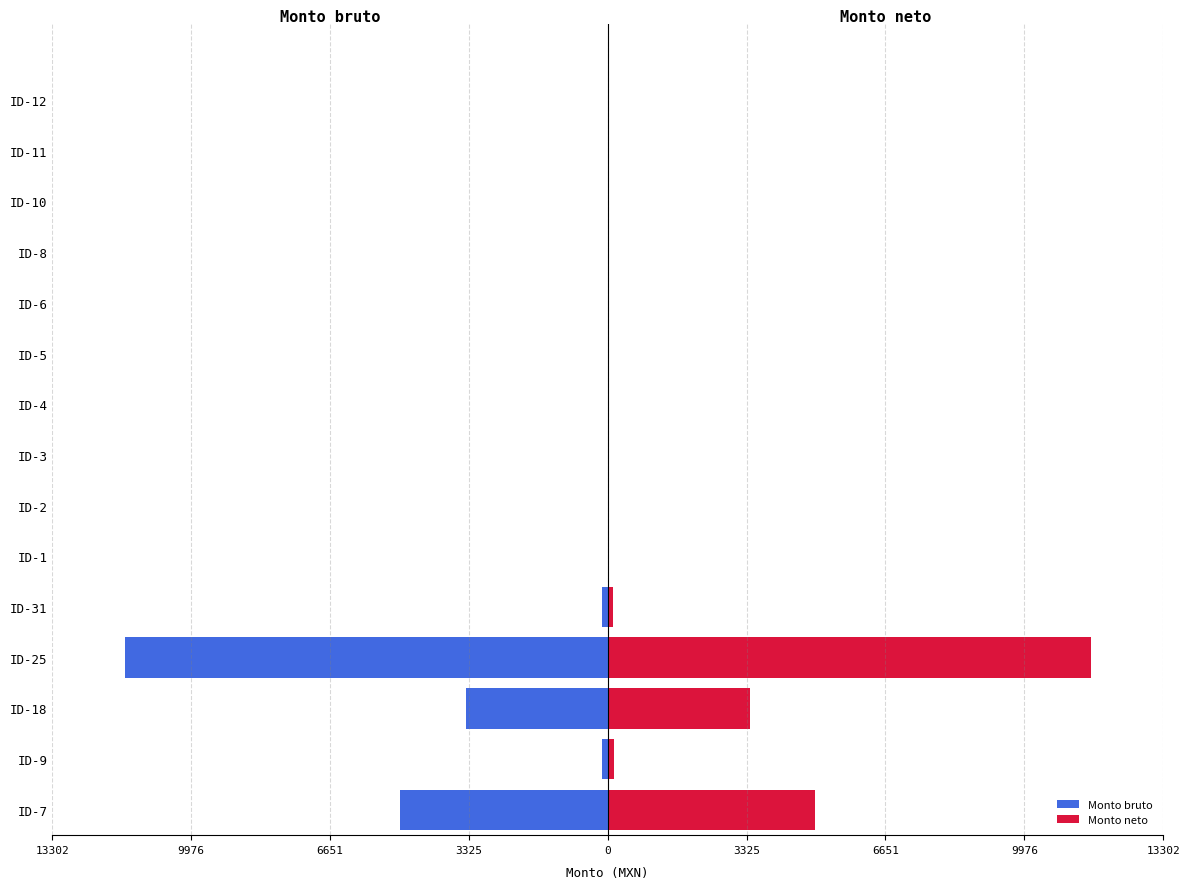

Which series has the largest total across all categories?

Monto neto